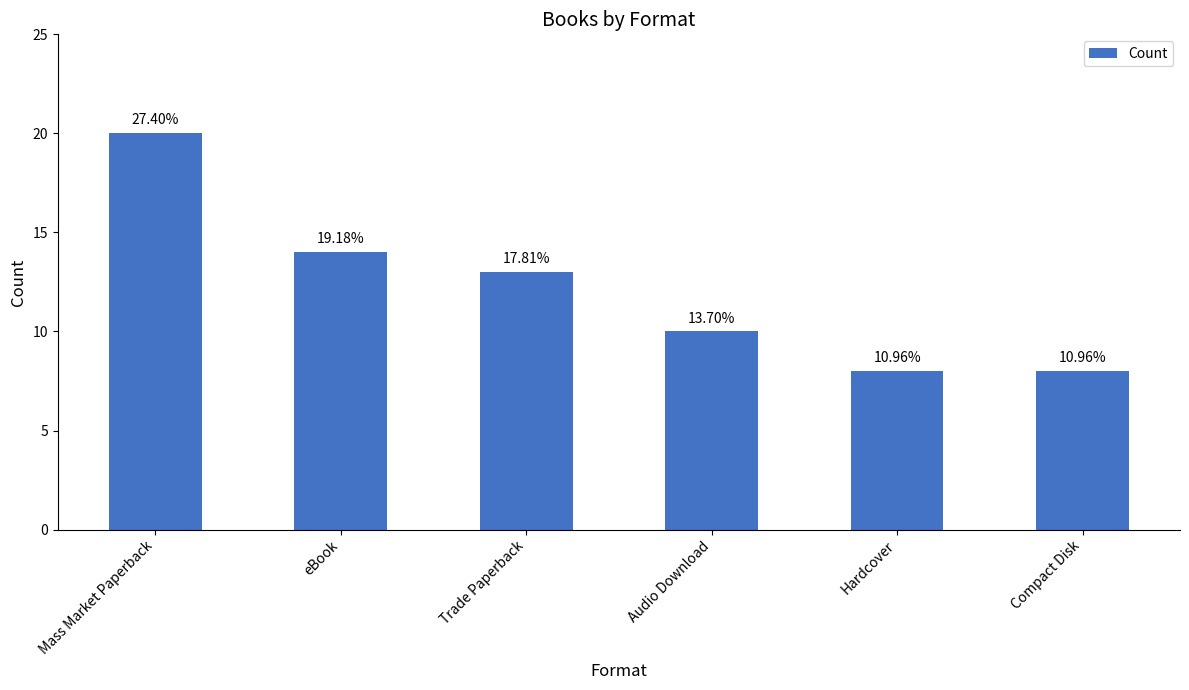

Reading right to left, extract all data points from this chart.

8	8	10	13	14	20